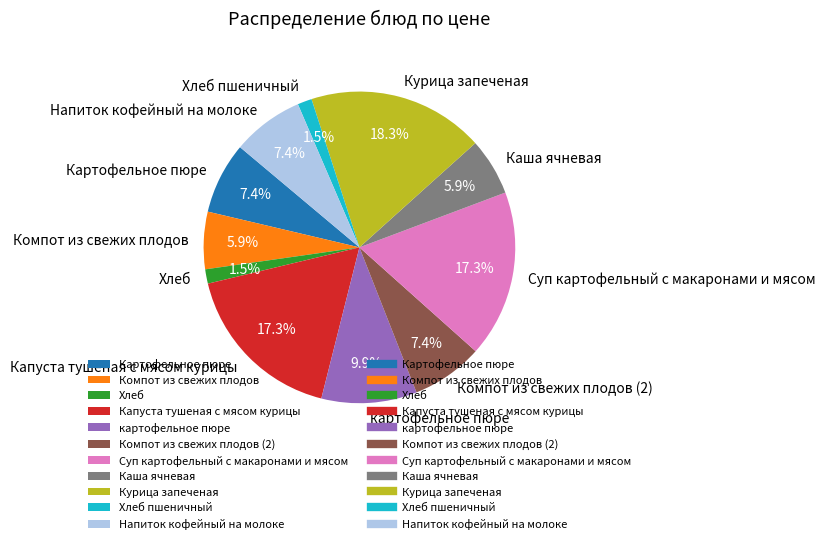

Is the sum of Компот из свежих плодов (2) and Картофельное пюре greater than half?

No